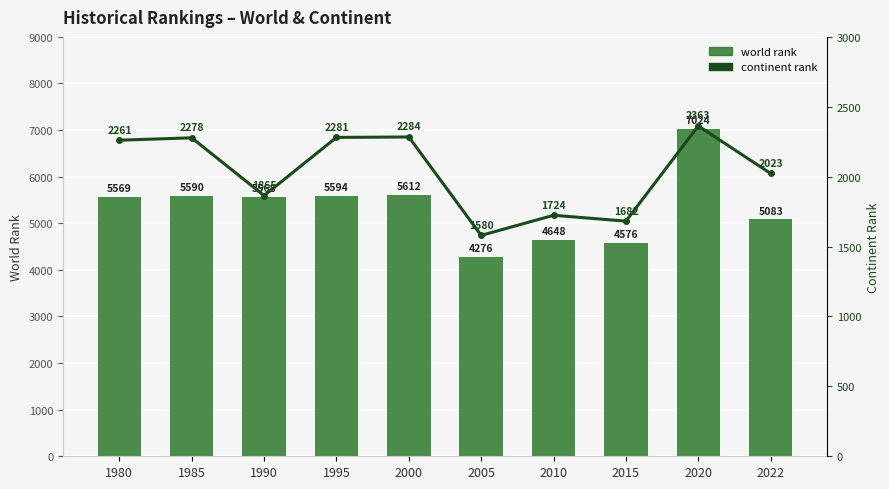

At which category does the chart reach its peak across all series?

2020